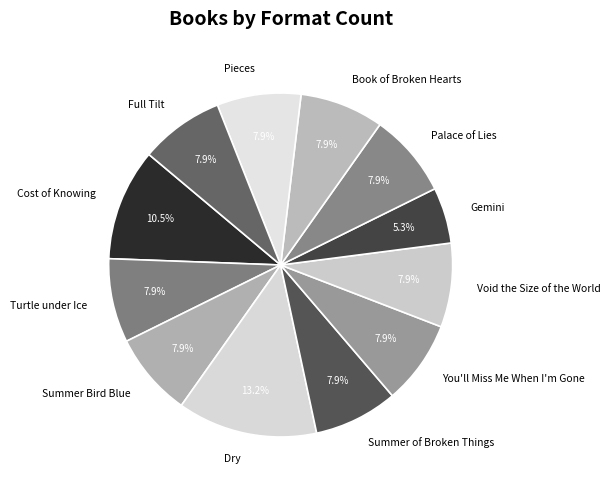

How many slices are in this pie chart?

12